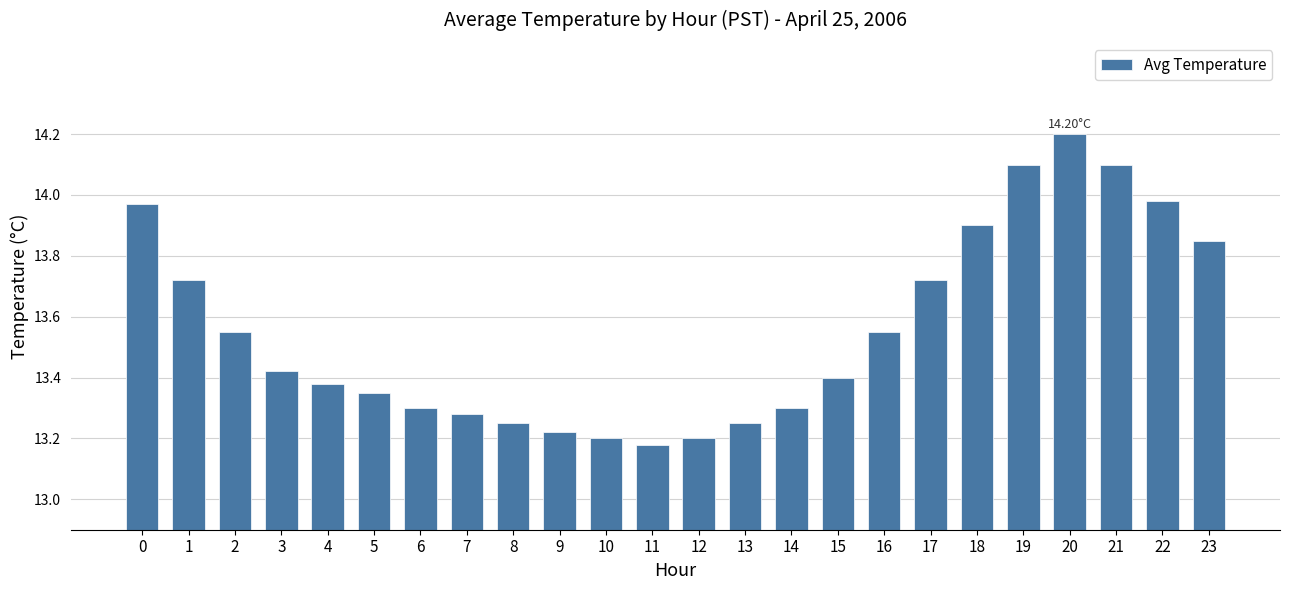

Between 6 and 20, which is larger?

20